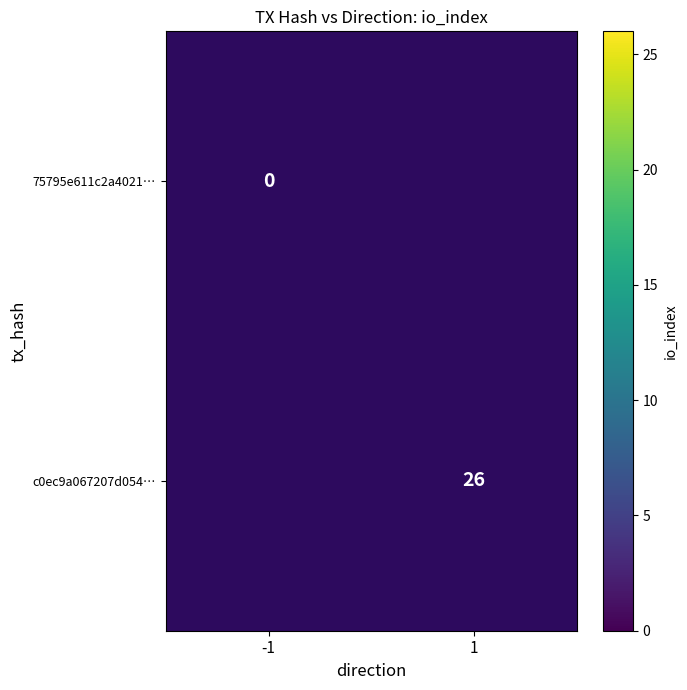

True or false: c0ec9a067207d054… has a value of 26 at 1.

True